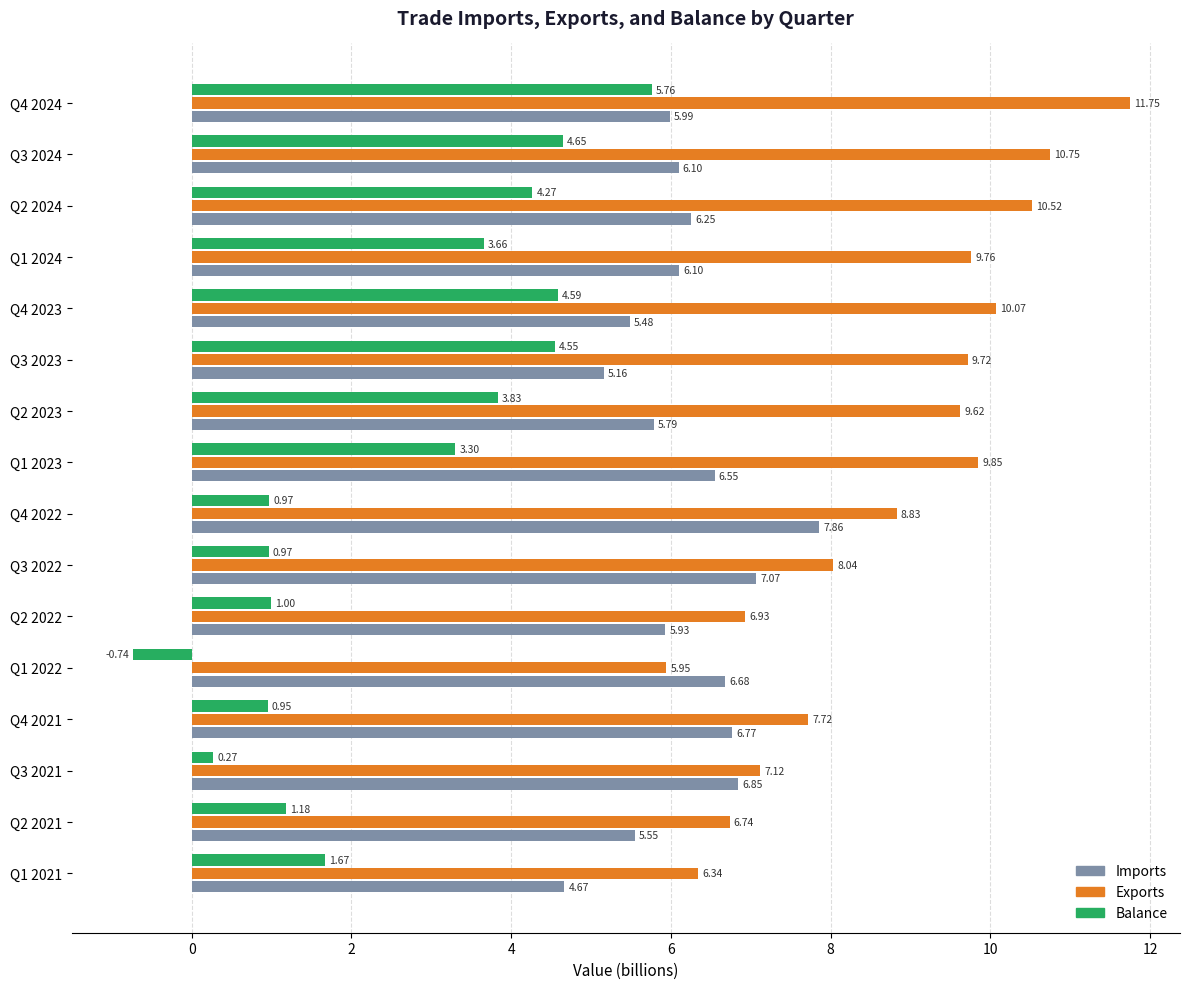

Which series has the largest range (max minus min)?

Balance